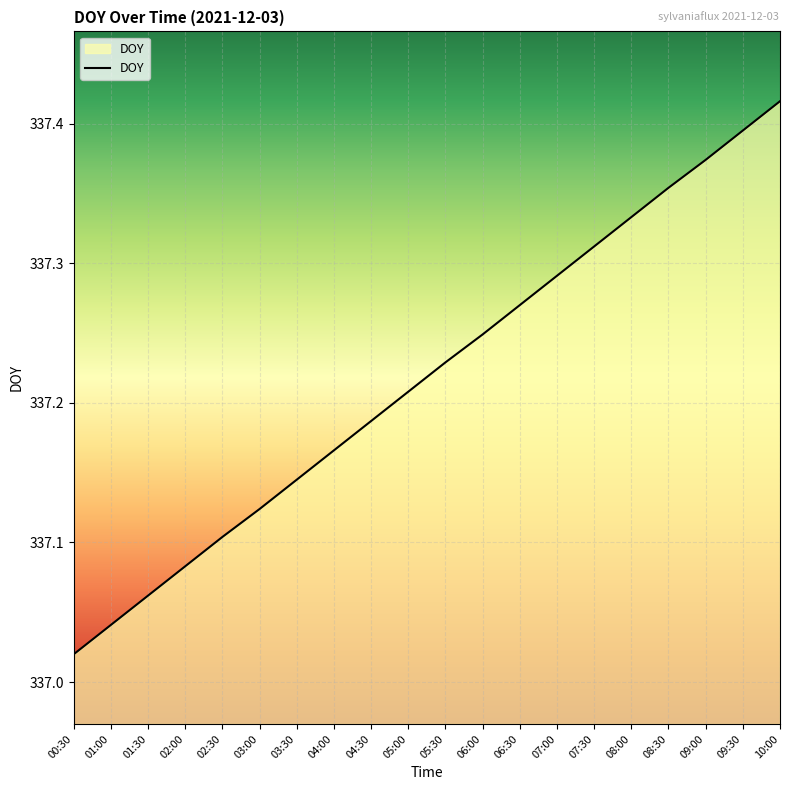

At which label is the value closest to 337?

00:30